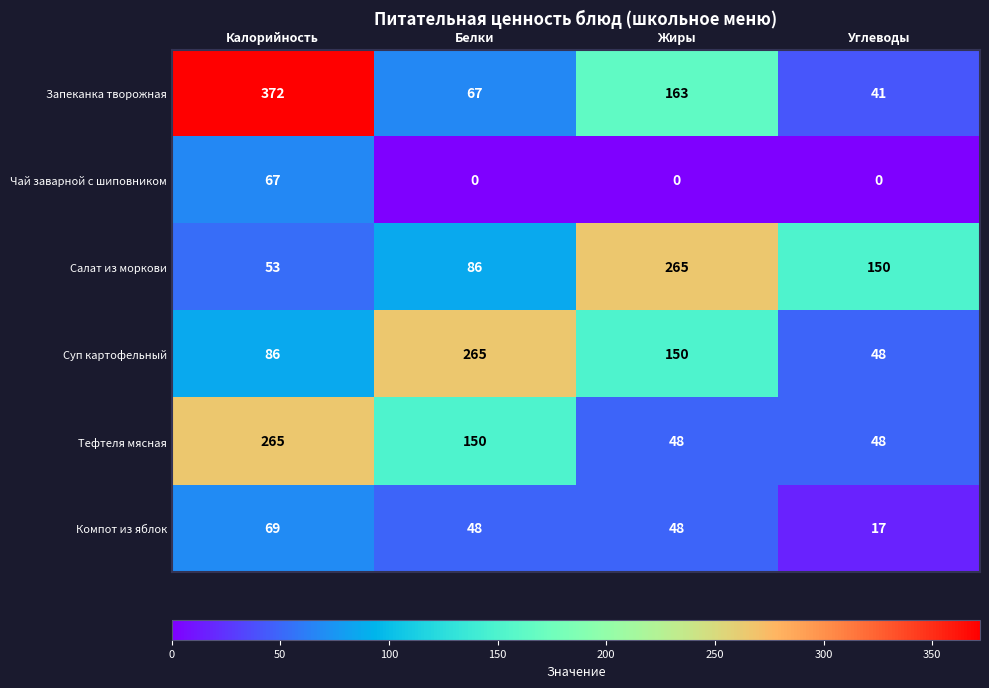

Count the number of data series in this chart.

6